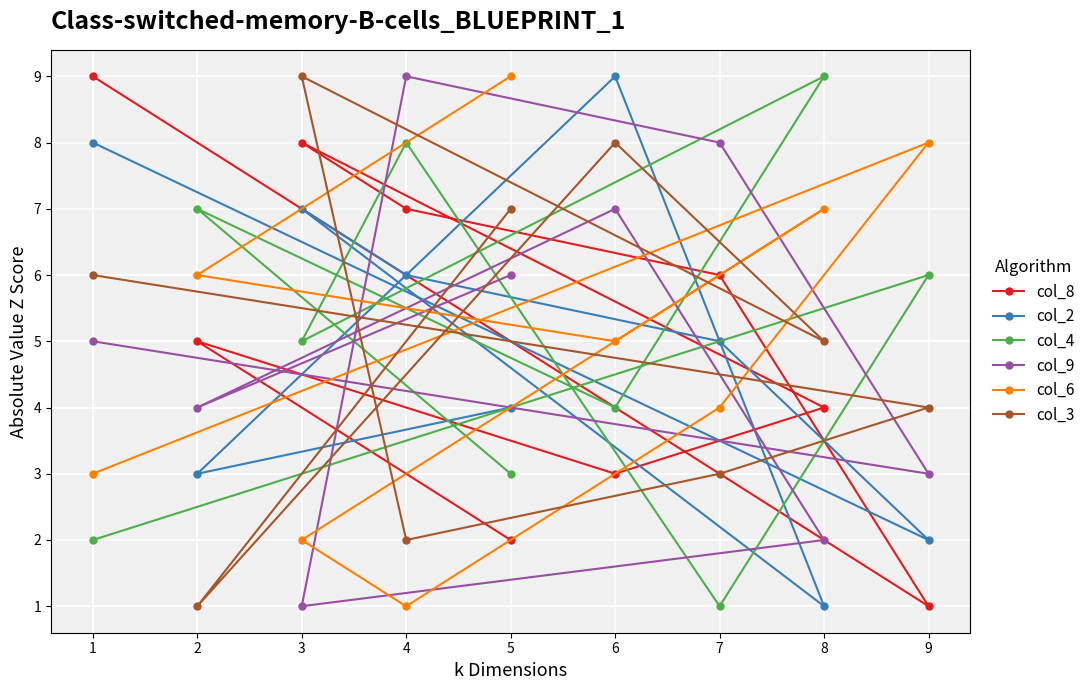

Which series changed the most between 8 and 7?

col_4